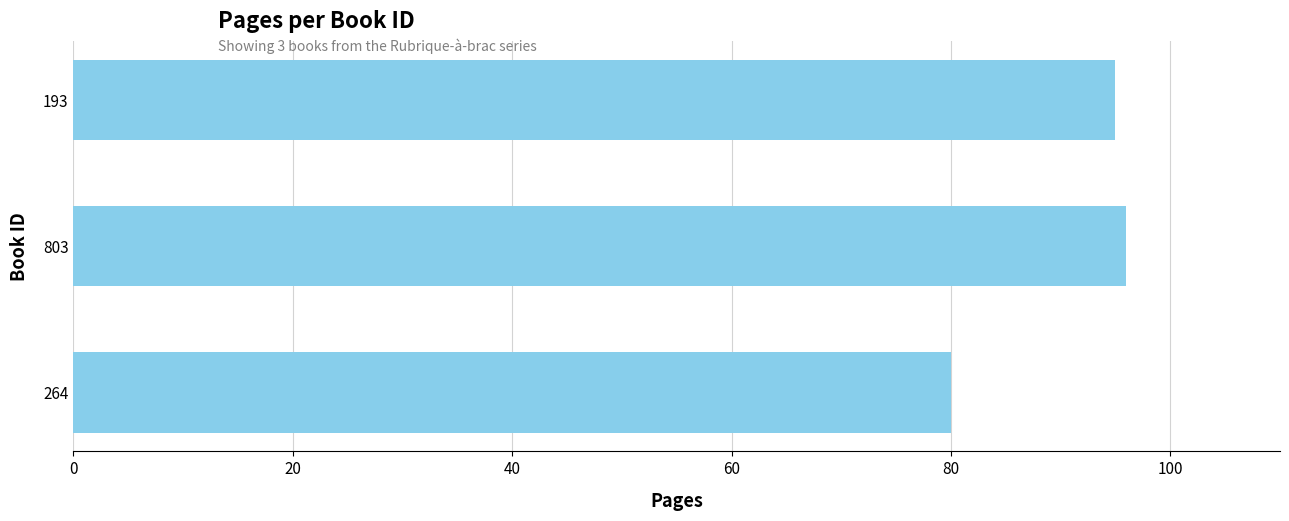

List the labels in order of value, largest first.

803, 193, 264